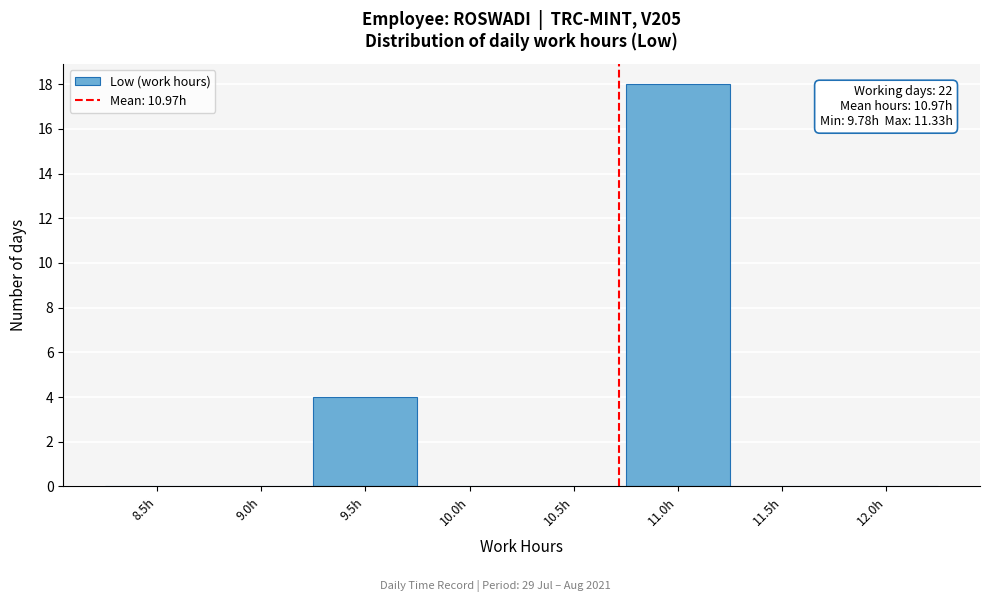

Reading left to right, list all the values displayed in this chart.

8.5h=0	9.0h=0	9.5h=4	10.0h=0	10.5h=0	11.0h=18	11.5h=0	12.0h=0